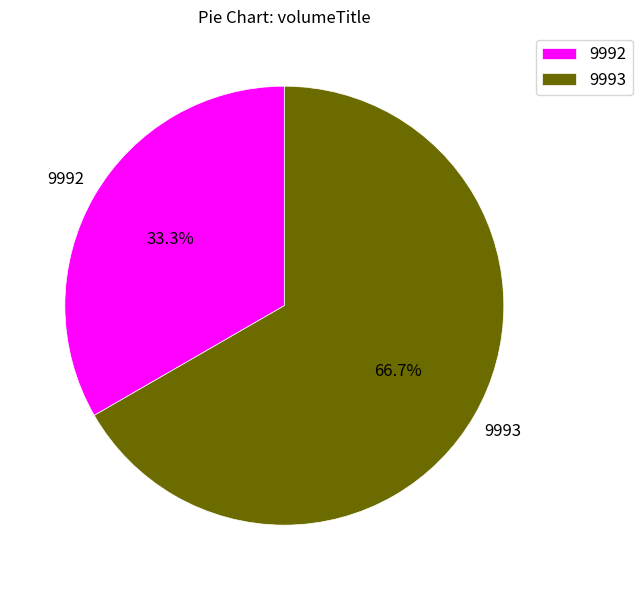

Is it true that 9992 is 48% of the pie?

False